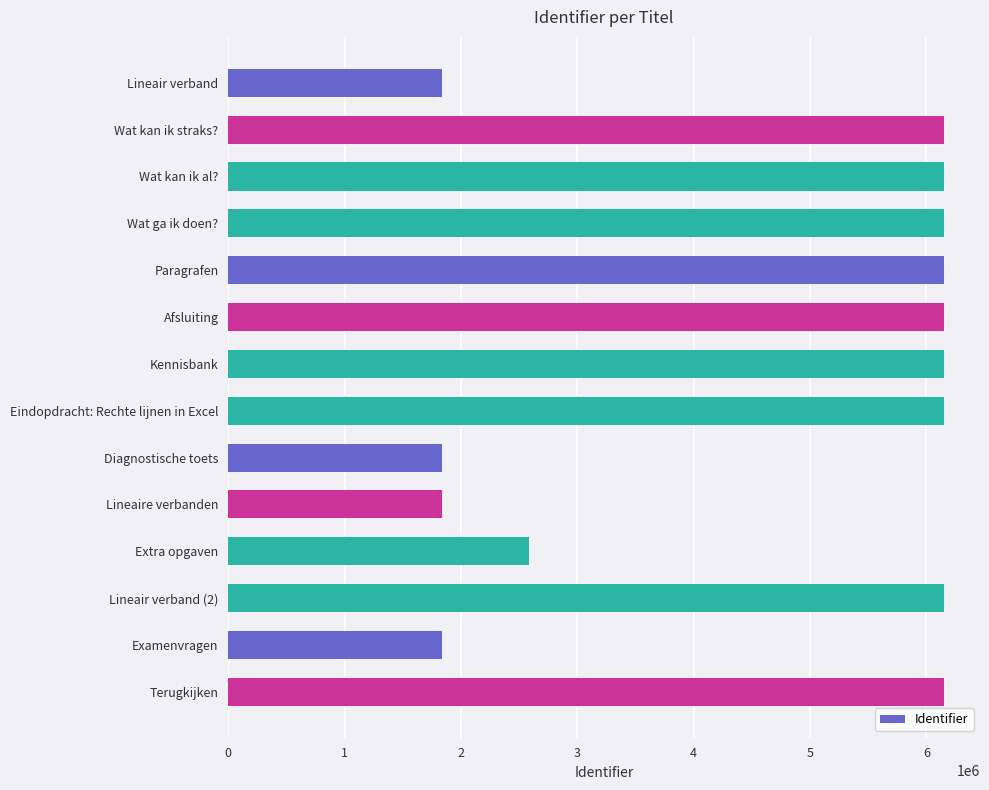

What is the ratio of the value at Terugkijken to the value at Lineaire verbanden?

3.3